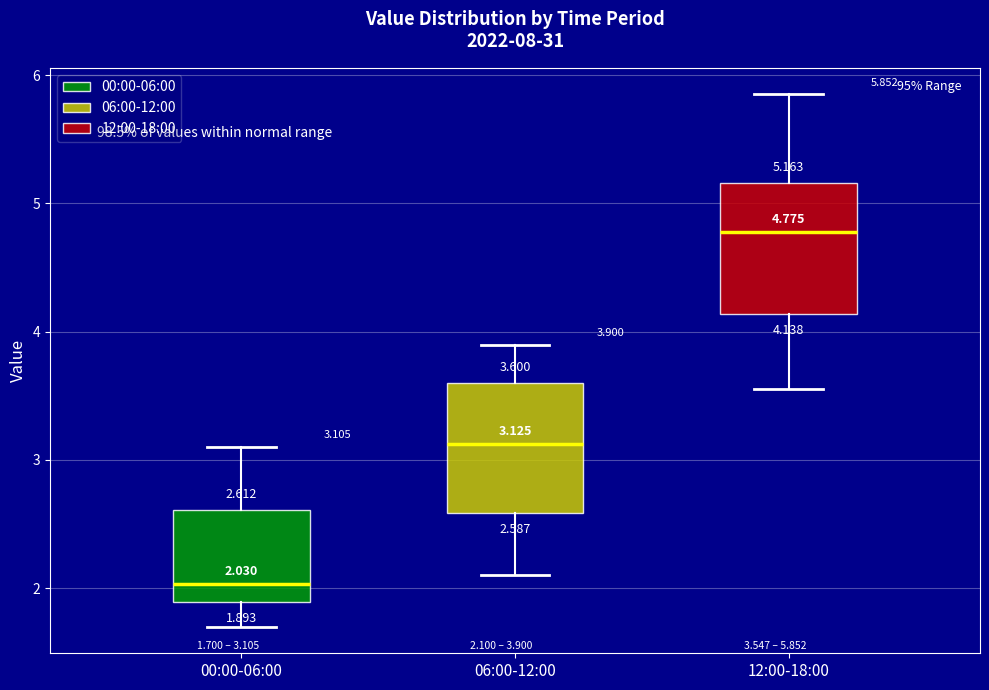

Which box's median line is the highest?

12:00-18:00